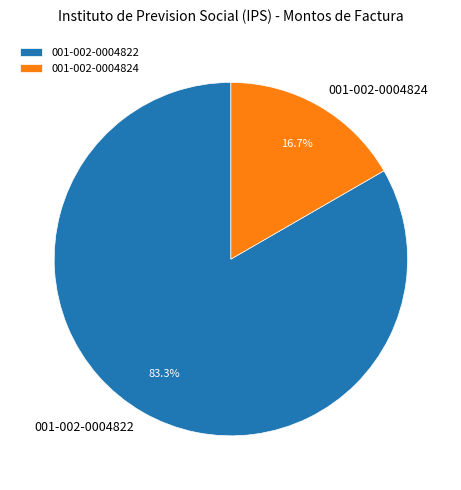

What percentage is the 001-002-0004822 slice, to the nearest percent?

83%